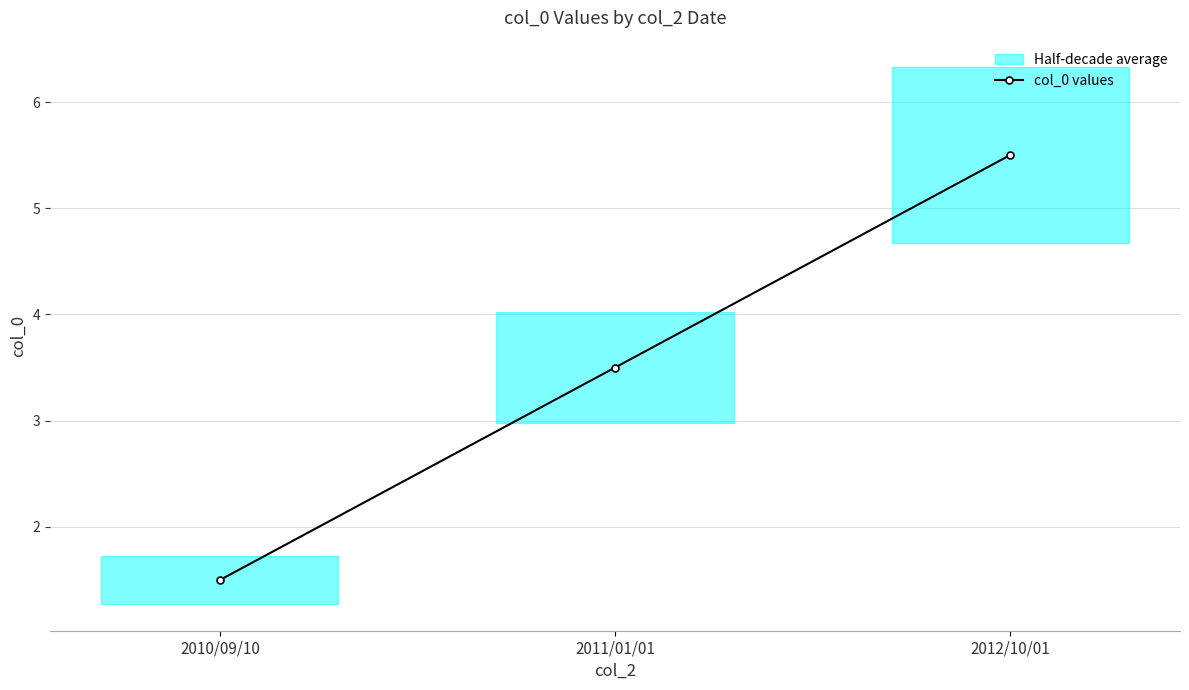

Reading left to right, transcribe all the data shown in this chart.

2010/09/10=1.5	2011/01/01=3.5	2012/10/01=5.5